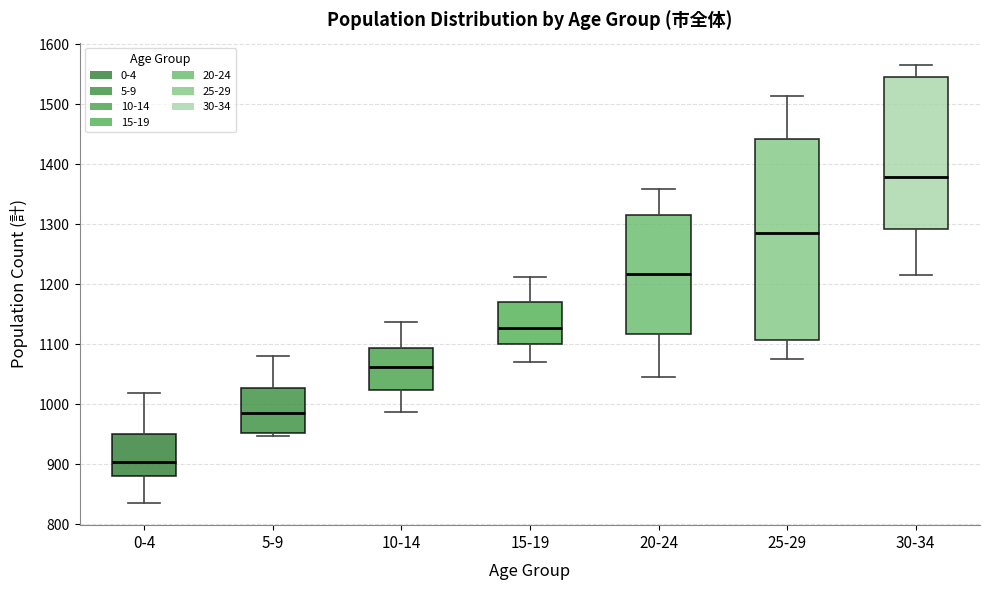

Where does the lower whisker of the box for 25-29 end on the y-axis? The values are not printed on the chart, so give them approximately, as read against the axis.

1080